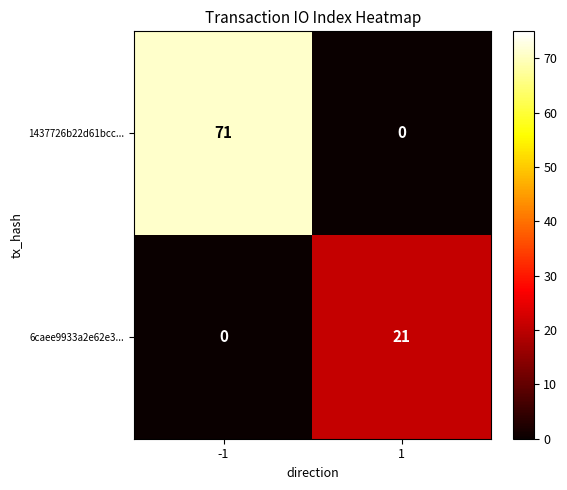

What is the greatest value displayed?

71